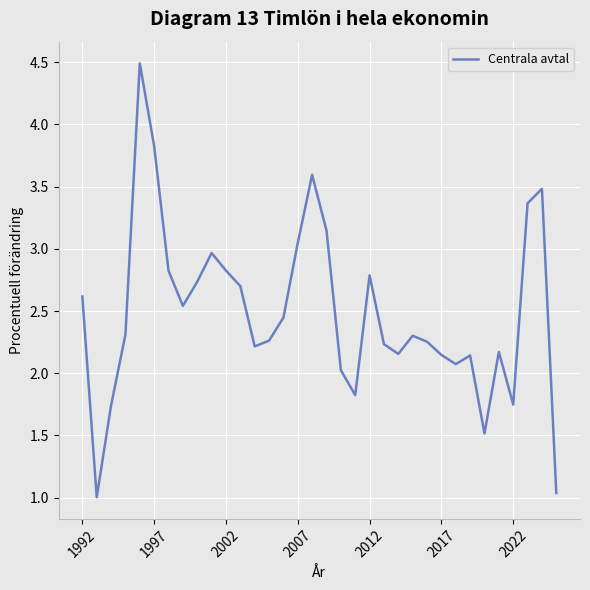

What is the difference between the maximum and minimum values?

3.5